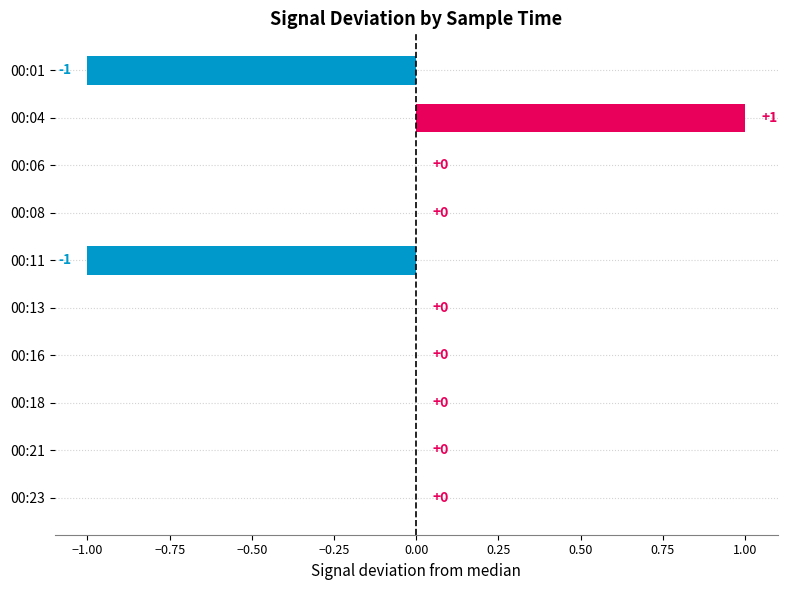

What is the sum of all values?

-1